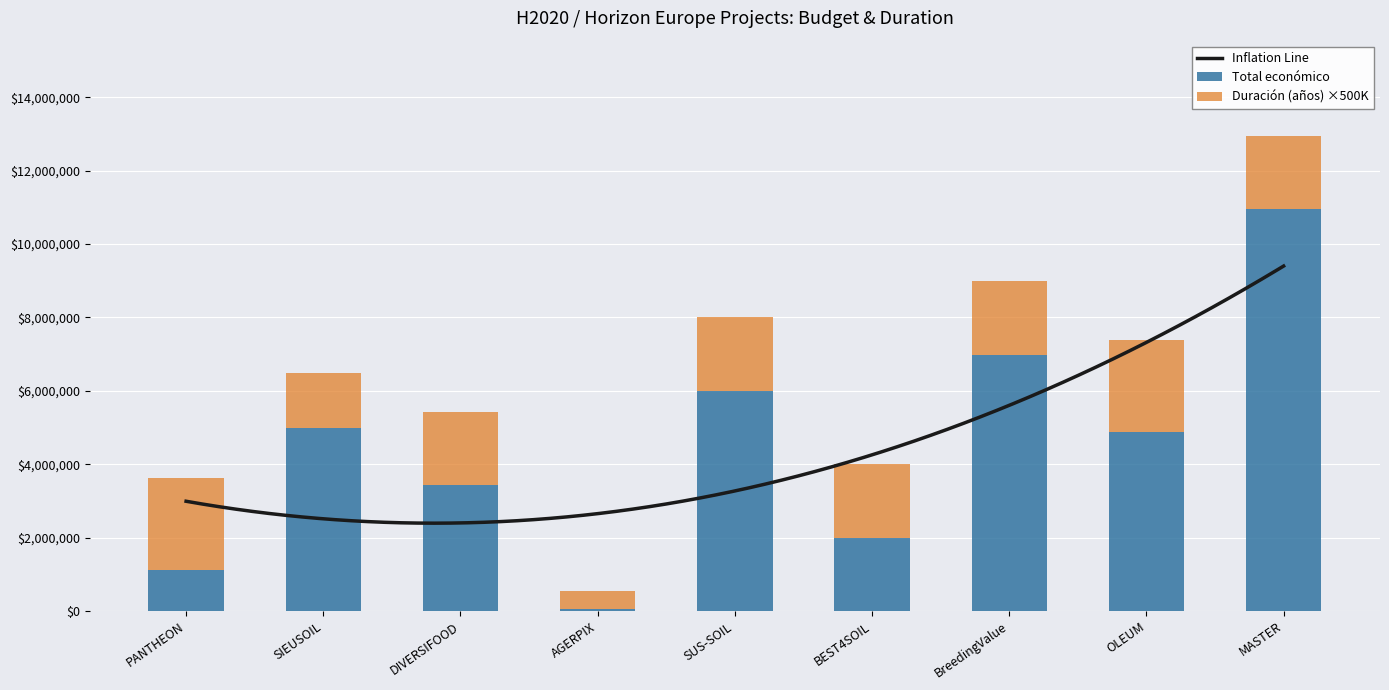

True or false: Total económico has a value of 4448500 at BreedingValue.

False